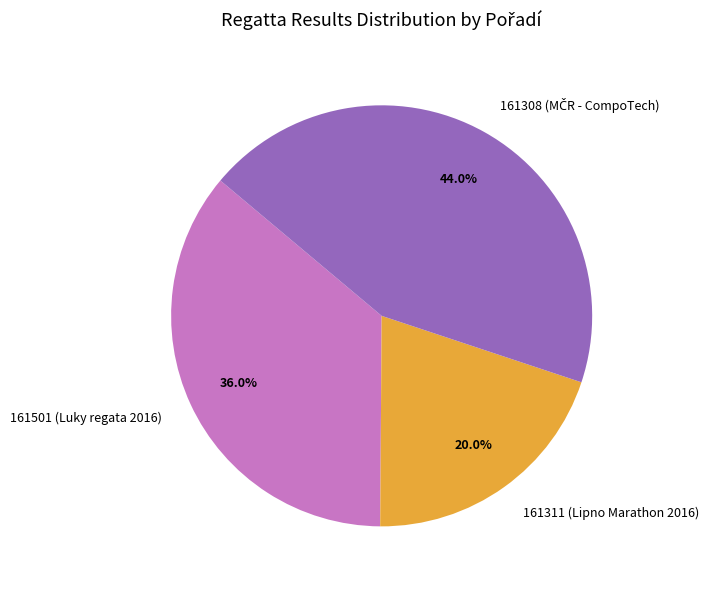

How many slices are in this pie chart?

3